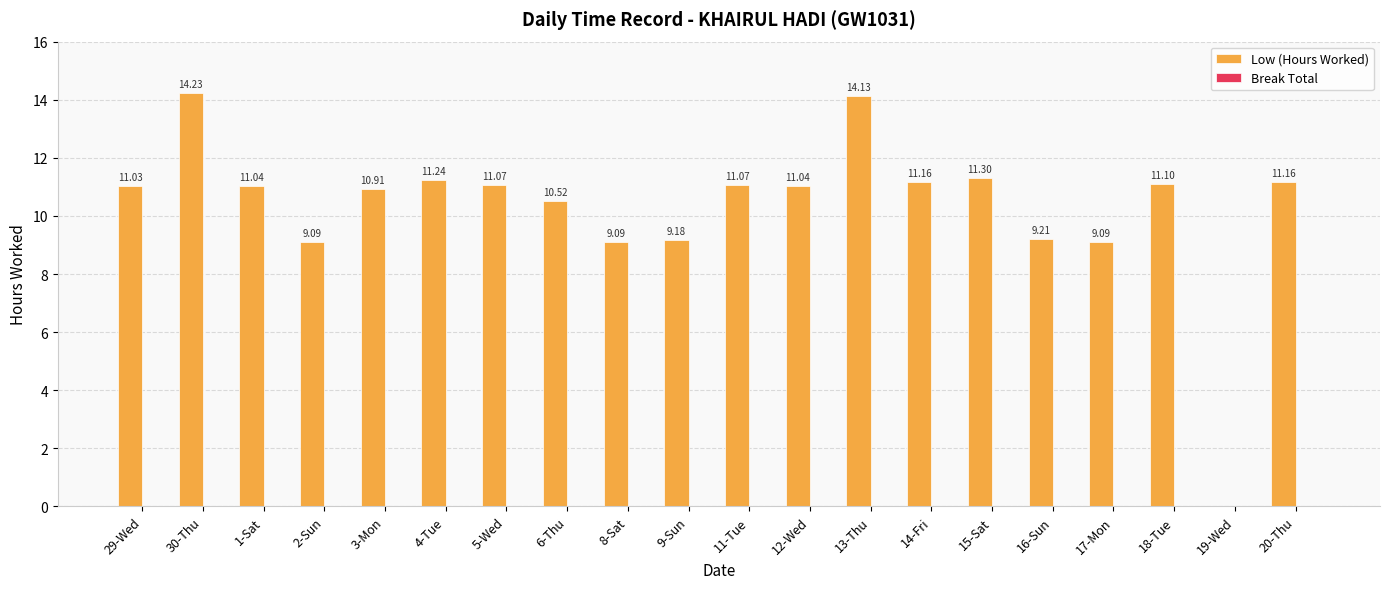

Between 2-Sun and 6-Thu, which is larger?

6-Thu